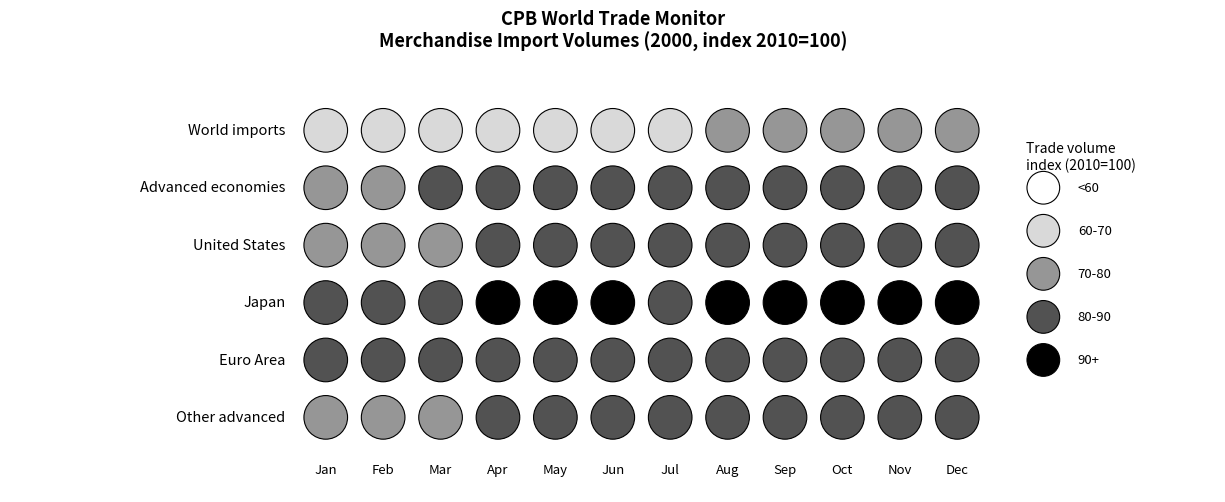

Reading left to right, list all the values displayed in this chart.

World imports: 2000m01=65.0	2000m02=66.2	2000m03=66.5	2000m04=67.2	2000m05=69.2	2000m06=68.0	2000m07=69.1	2000m08=70.2	2000m09=70.2	2000m10=71.2	2000m11=71.5	2000m12=71.3
Advanced economies: 2000m01=79.0	2000m02=79.7	2000m03=81.1	2000m04=81.6	2000m05=84.3	2000m06=82.1	2000m07=83.3	2000m08=84.2	2000m09=84.6	2000m10=85.7	2000m11=85.9	2000m12=86.5
United States: 2000m01=76.3	2000m02=76.5	2000m03=78.9	2000m04=80.1	2000m05=80.2	2000m06=81.7	2000m07=82.0	2000m08=82.1	2000m09=83.3	2000m10=83.3	2000m11=81.7	2000m12=82.0
Japan: 2000m01=83.3	2000m02=84.1	2000m03=89.4	2000m04=90.6	2000m05=90.2	2000m06=91.1	2000m07=89.0	2000m08=91.5	2000m09=91.8	2000m10=94.5	2000m11=93.4	2000m12=94.0
Euro Area: 2000m01=80.6	2000m02=80.9	2000m03=81.7	2000m04=81.5	2000m05=86.3	2000m06=81.5	2000m07=83.7	2000m08=85.3	2000m09=85.2	2000m10=87.1	2000m11=87.6	2000m12=89.6
Other advanced: 2000m01=76.8	2000m02=79.0	2000m03=78.8	2000m04=80.1	2000m05=82.0	2000m06=80.2	2000m07=81.6	2000m08=81.2	2000m09=82.2	2000m10=81.8	2000m11=83.8	2000m12=81.4